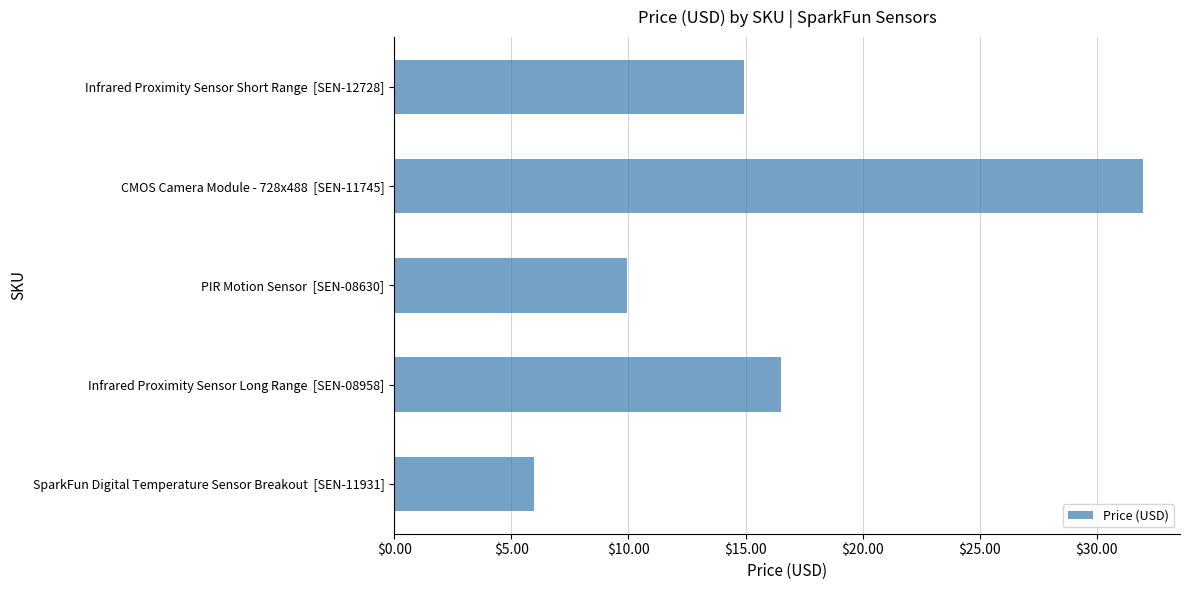

Which category has the highest value across all series?

CMOS Camera Module - 728x488  [SEN-11745]